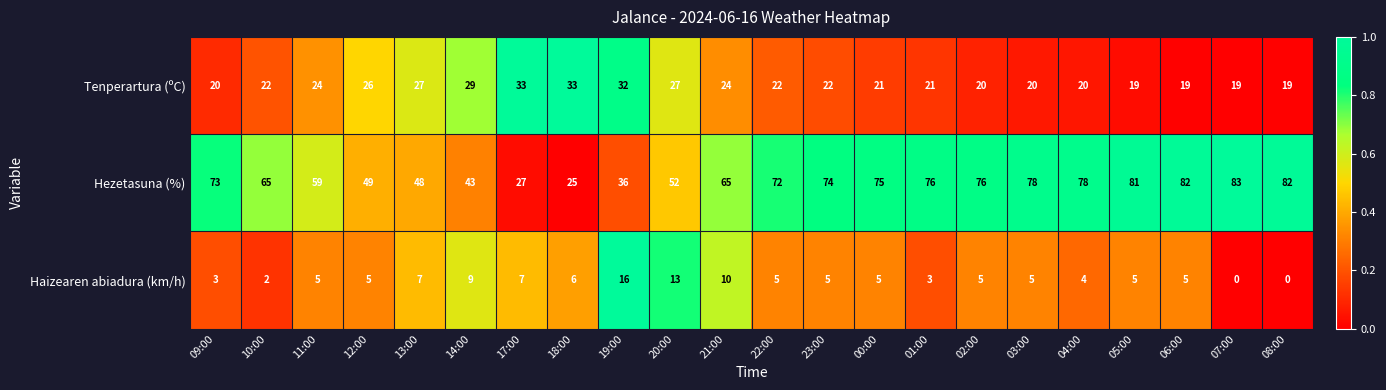

Where is Tenperartura (ºC) nearest to the value 26?

12:00